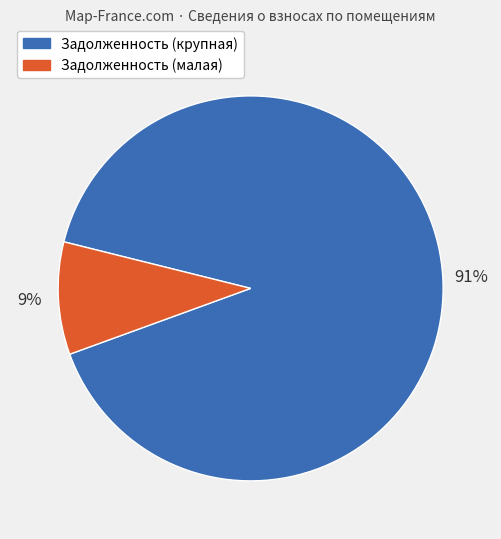

Does any single category account for the majority?

Yes